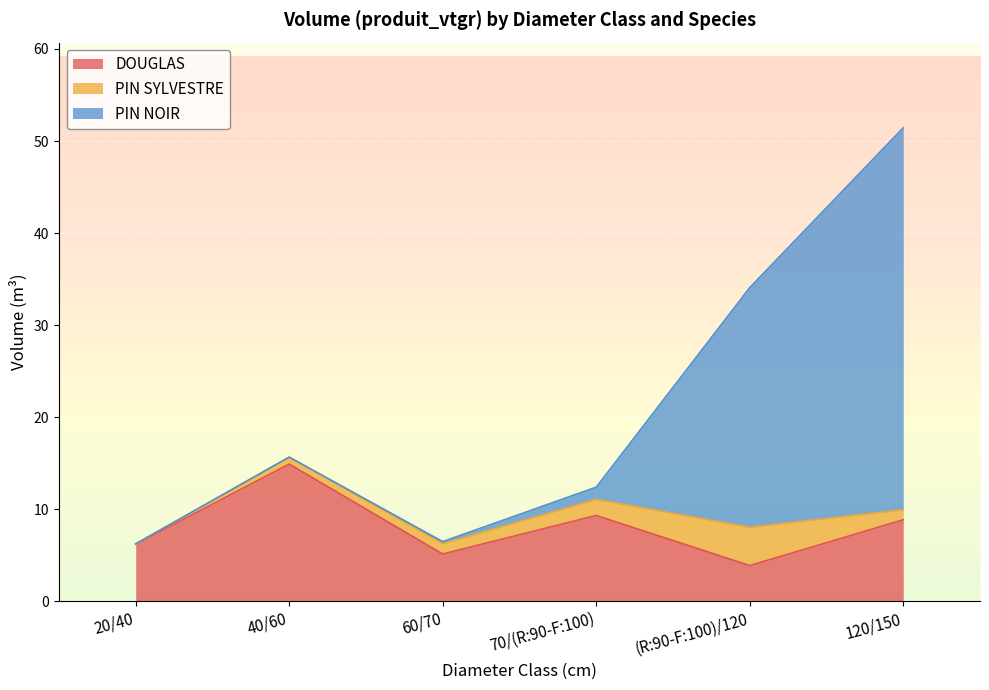

What are all the series names shown in the legend?

DOUGLAS, PIN SYLVESTRE, PIN NOIR